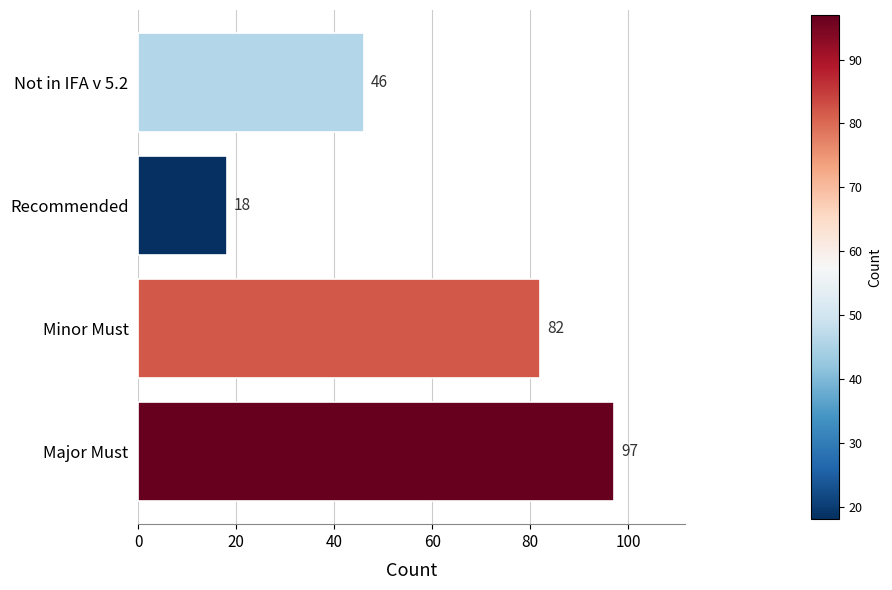

How many data points are less than 82?

2